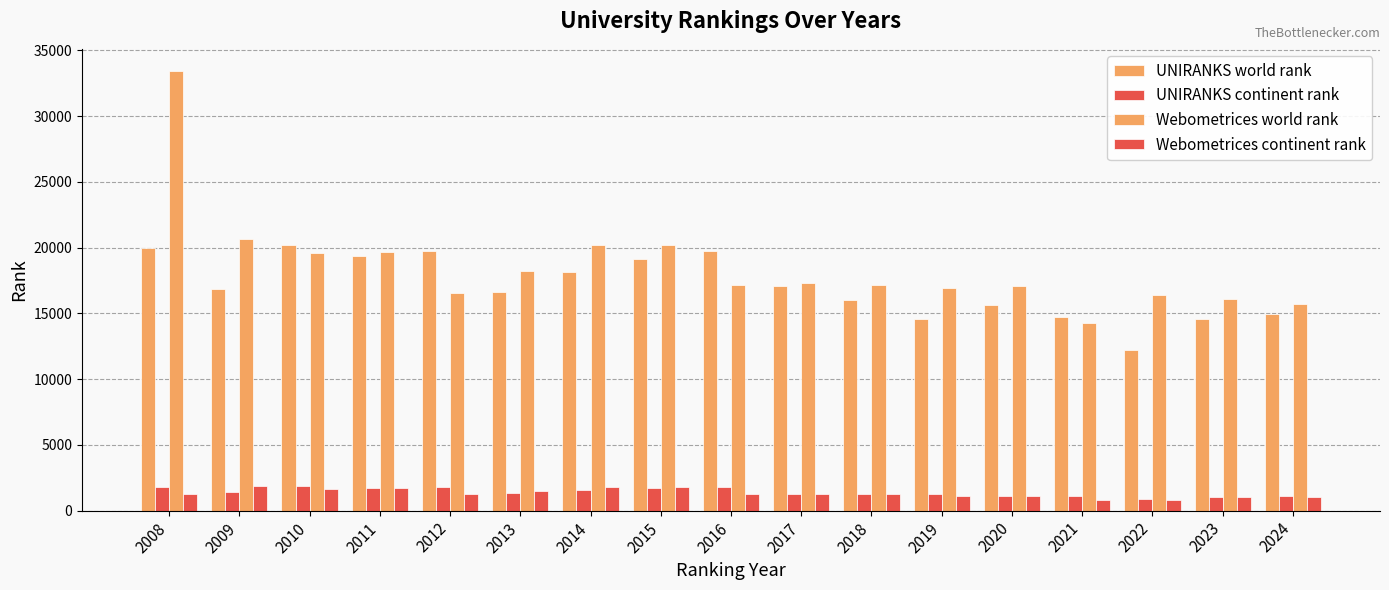

What is the total value across all series at 2016?

40018